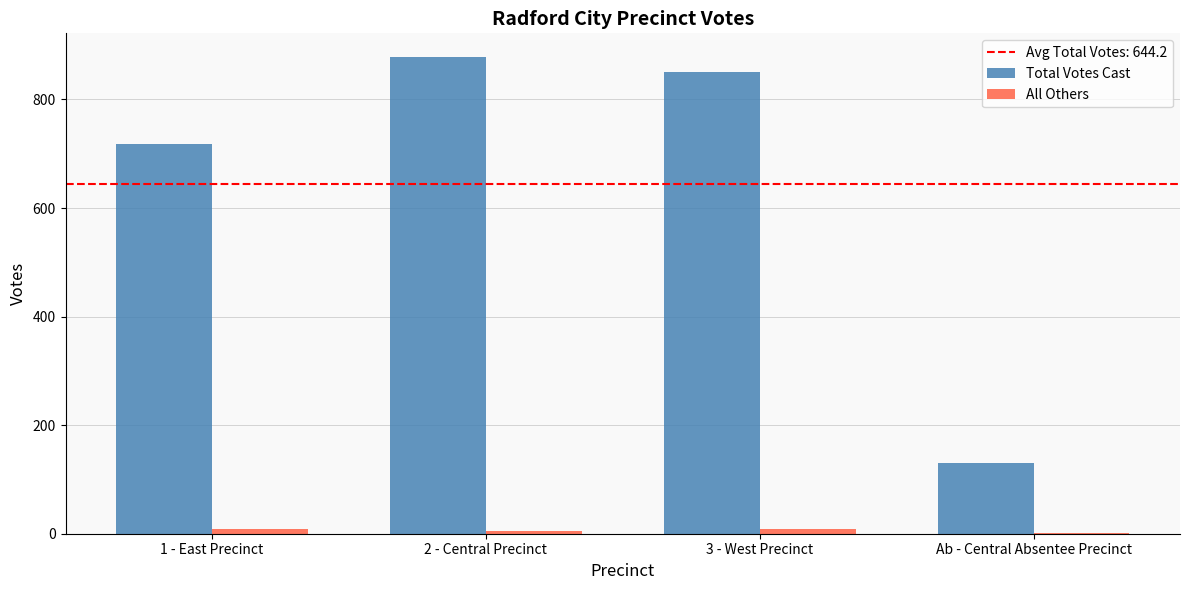

Between 1 - East Precinct and 2 - Central Precinct, which series saw the biggest shift?

Total Votes Cast